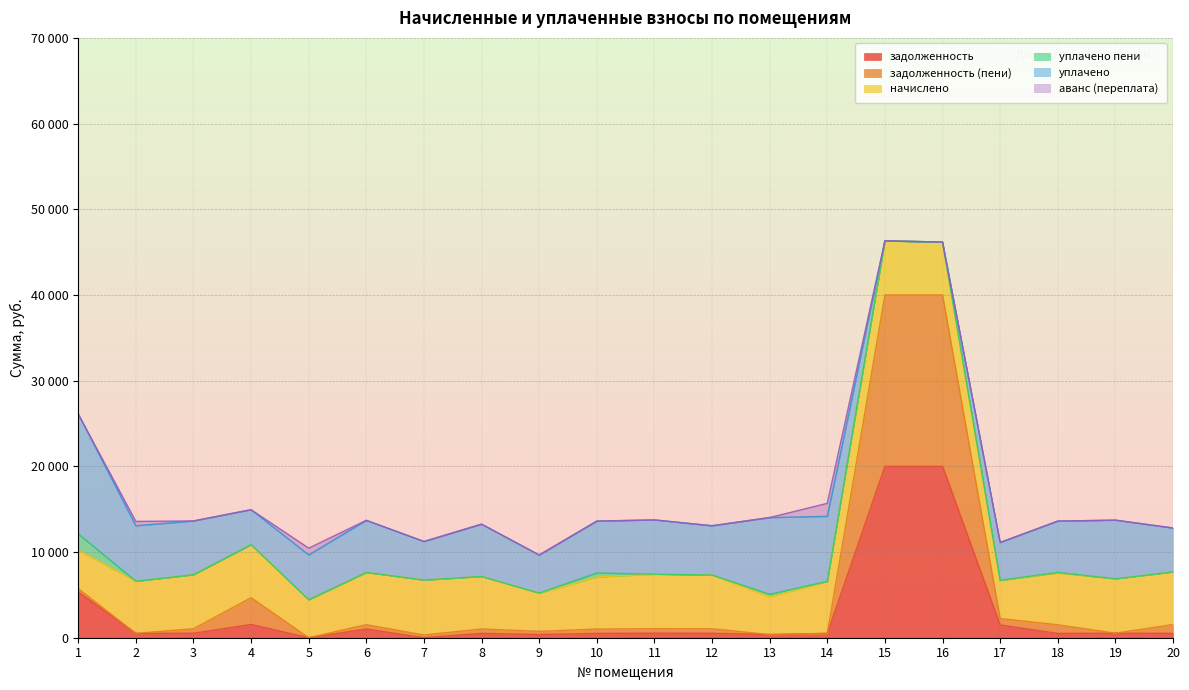

At how many categories does at least one series exceed 38728?

2